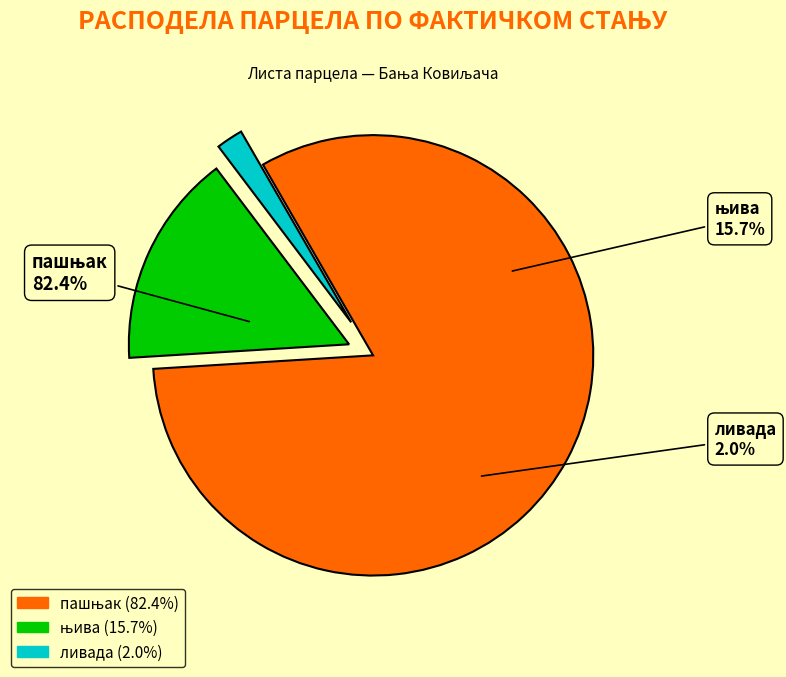

To the nearest percent, what is the difference between the largest and smallest slice percentages?

80%